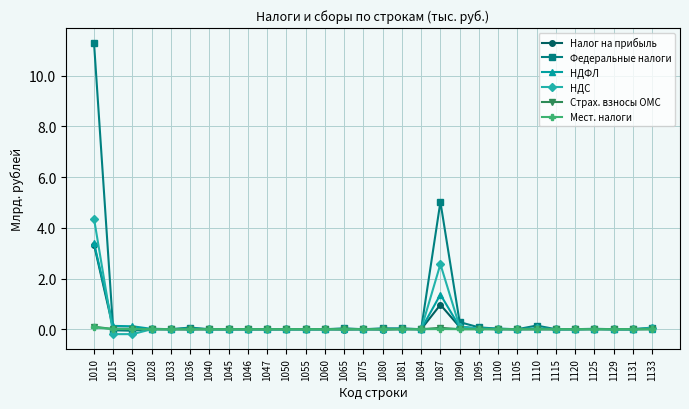

What is the sum of all Страх. взносы ОМС values?

0.2